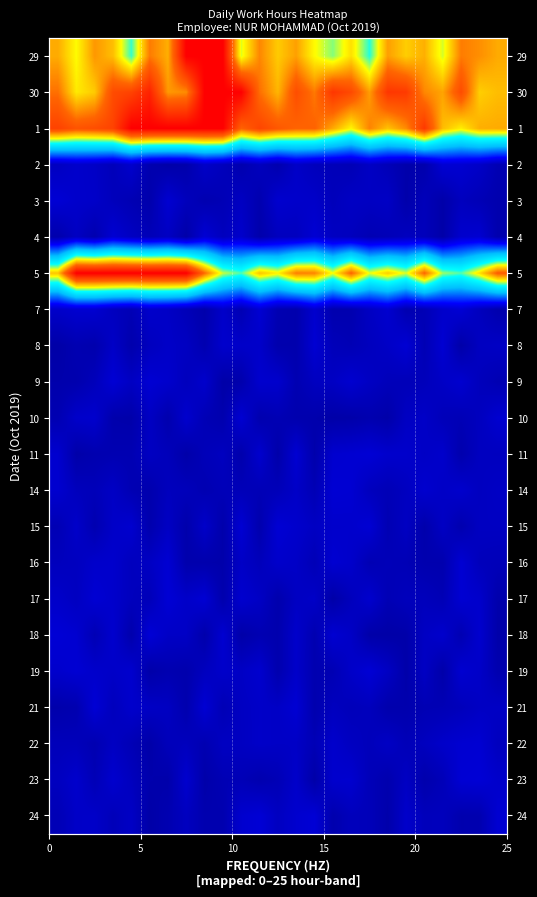

At how many categories does at least one series exceed 0?

25